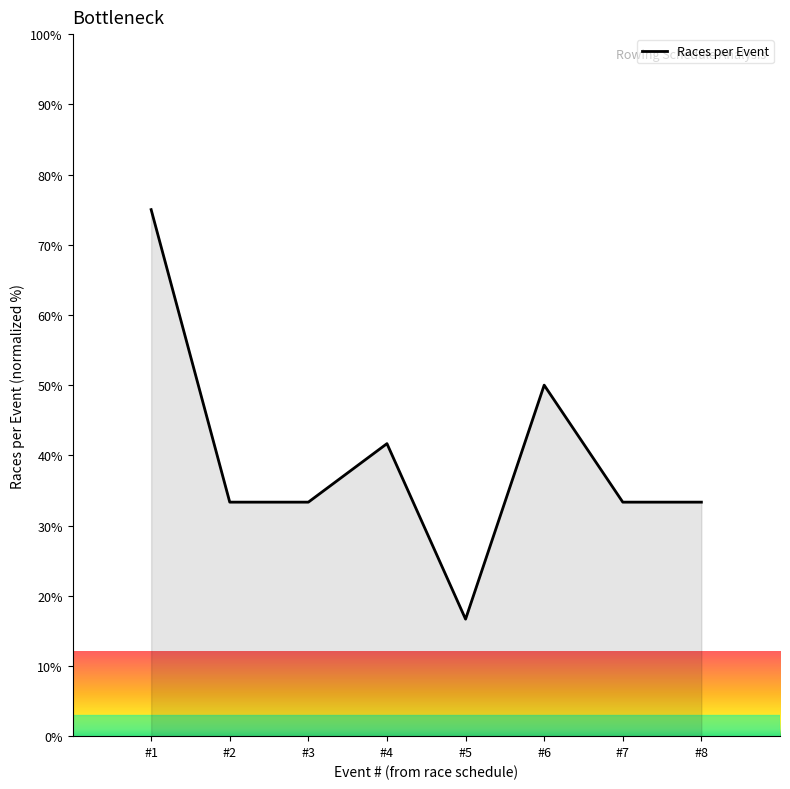

What is the approximate value at #2?

33.3